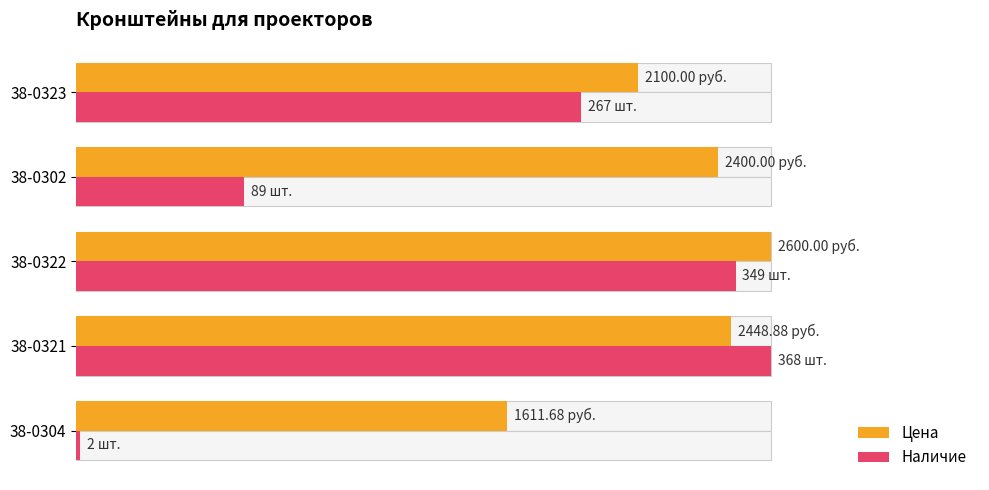

What are all the series names shown in the legend?

Цена, Наличие